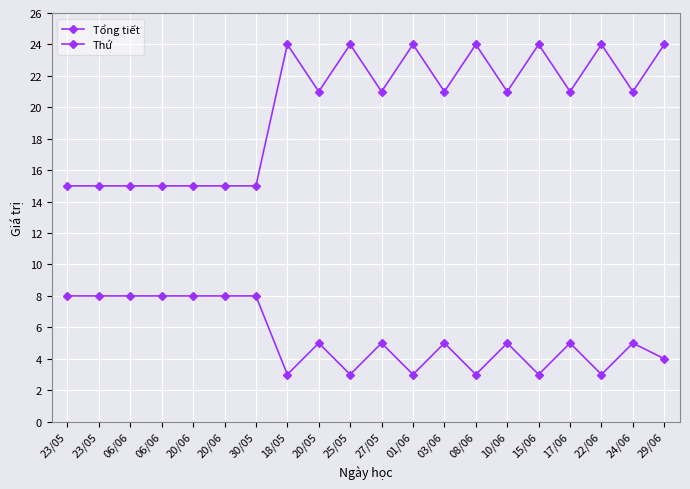

How many lines are shown in the chart?

2